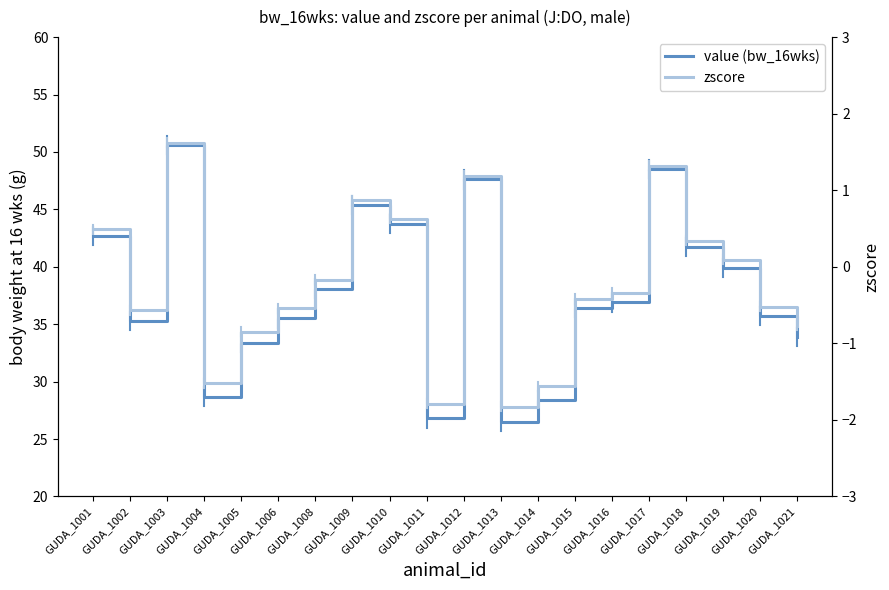

Is the value of zscore at GUDA_1018 greater than the value of value (bw_16wks) at GUDA_1020?

No